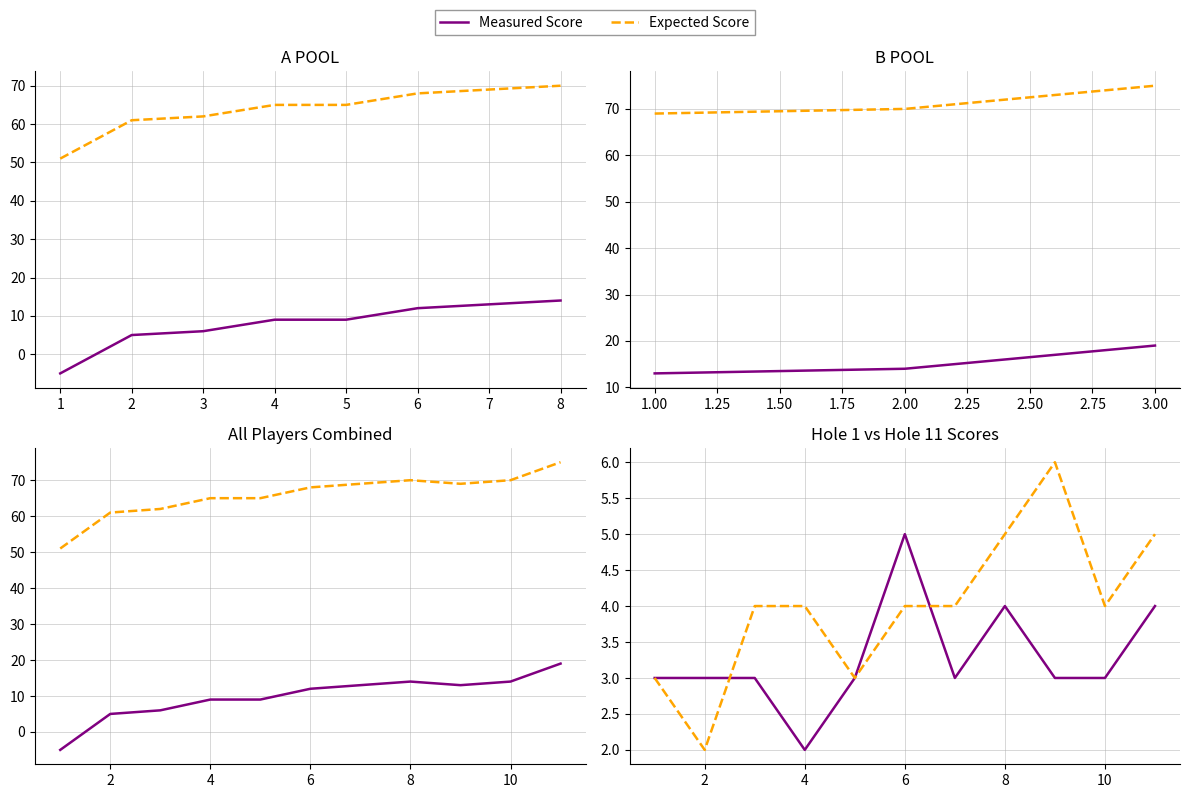

At which label does event_relative_score reach its minimum?

1